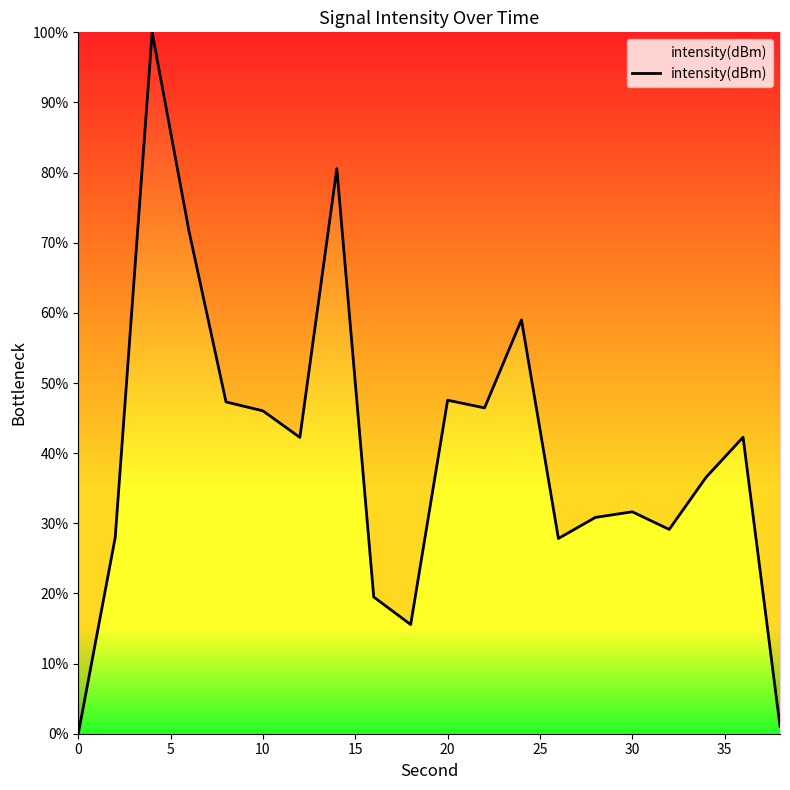

What is the greatest value displayed?

100.0